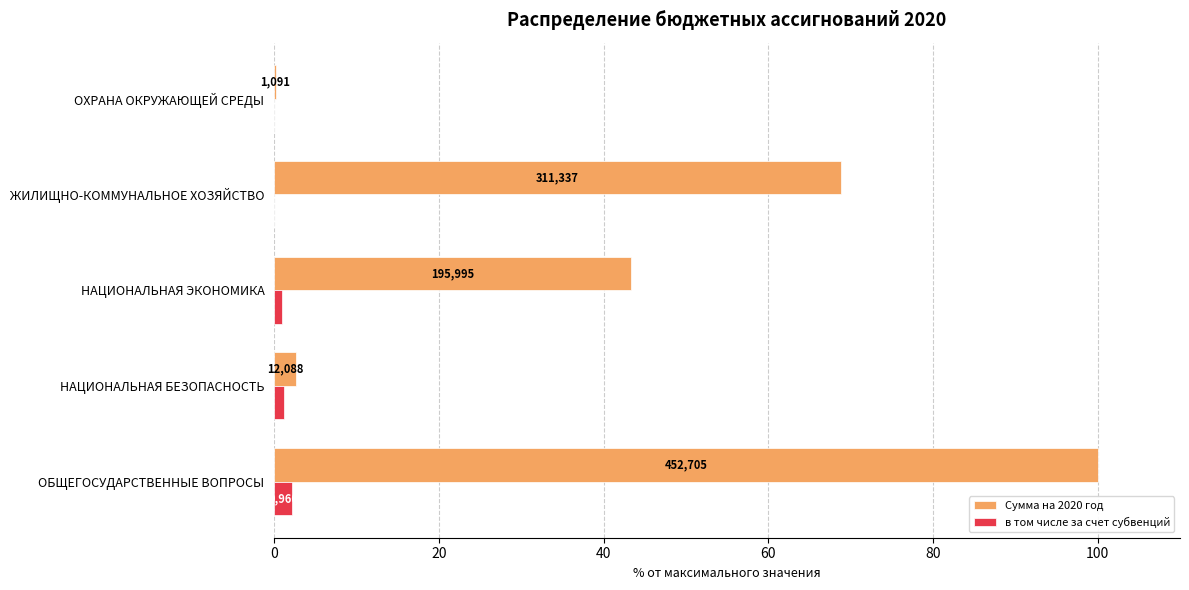

What are all the series names shown in the legend?

Сумма на 2020 год, в том числе за счет субвенций